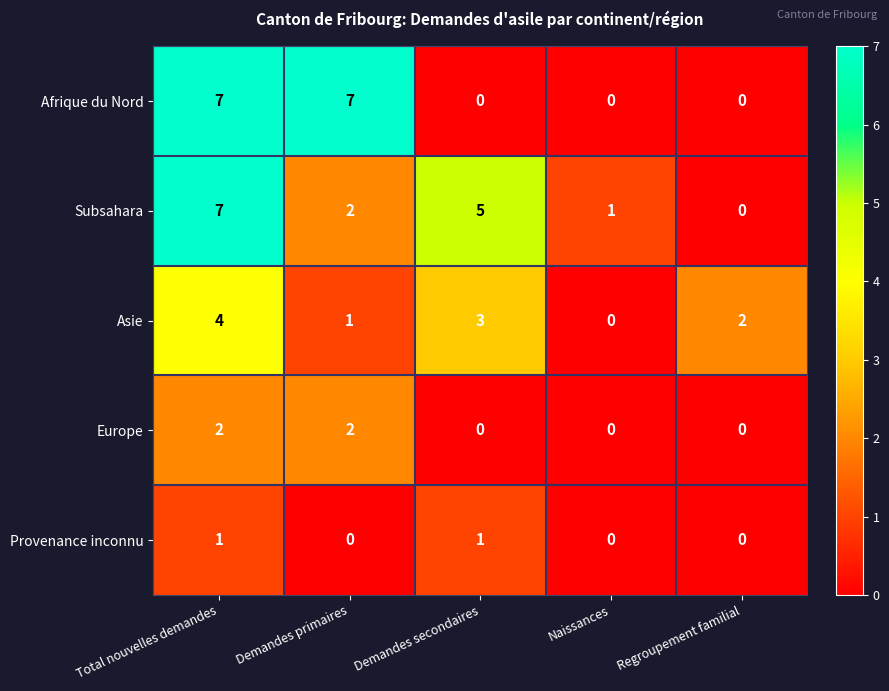

What is the sum of the Afrique du Nord values at Naissances and Demandes primaires?

7